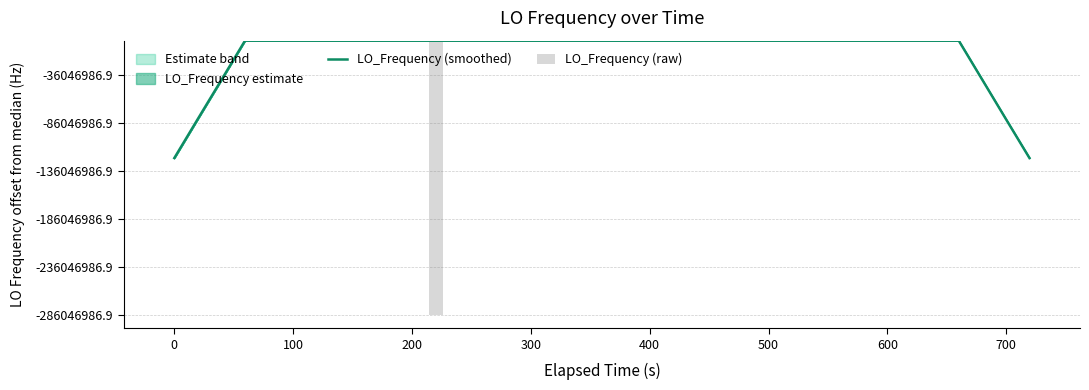

At which label does LO_Frequency (smoothed) reach its peak?

200